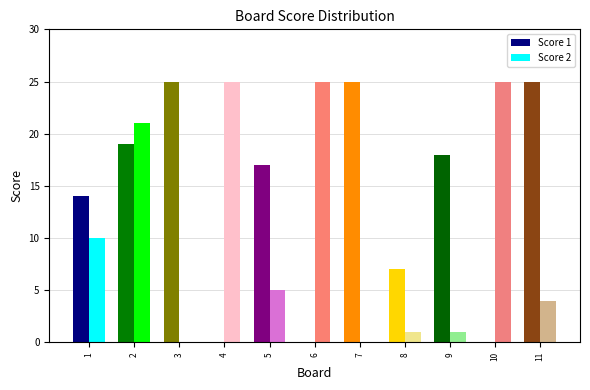

At which category is the sum across all series the highest?

2